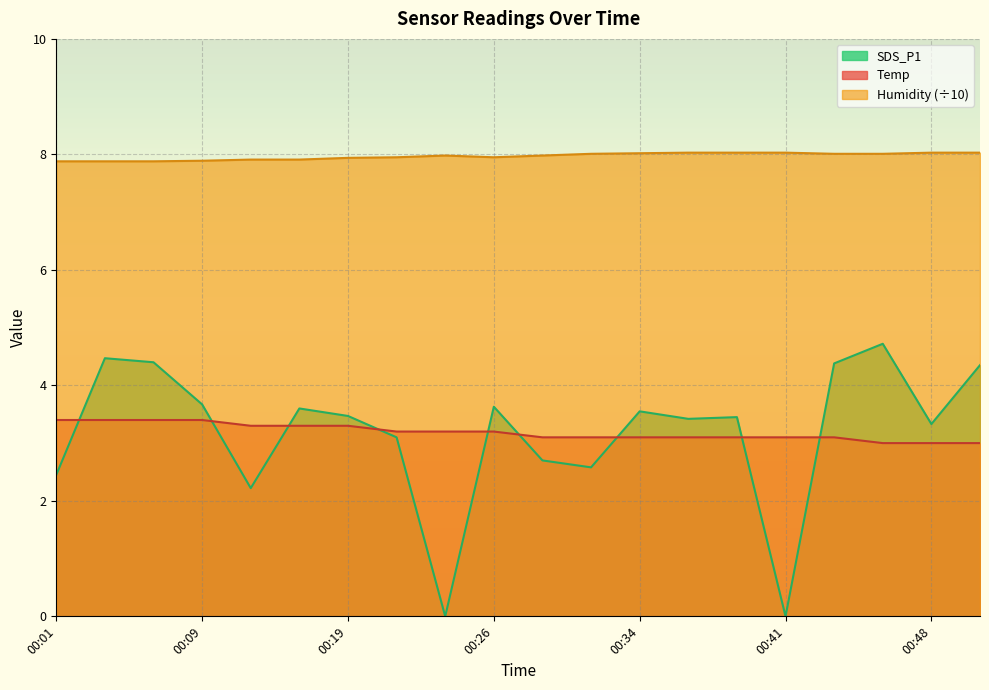

True or false: Humidity has a value of 8.0 at 00:29.

True